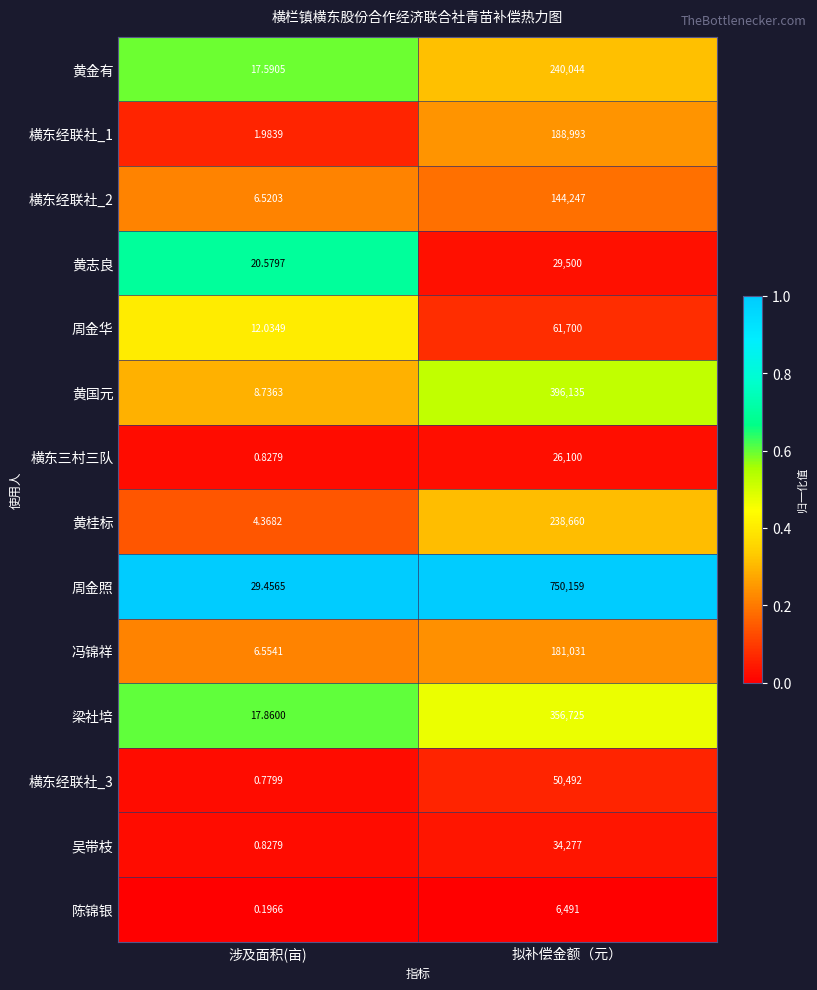

Which series has the largest total across all categories?

周金照